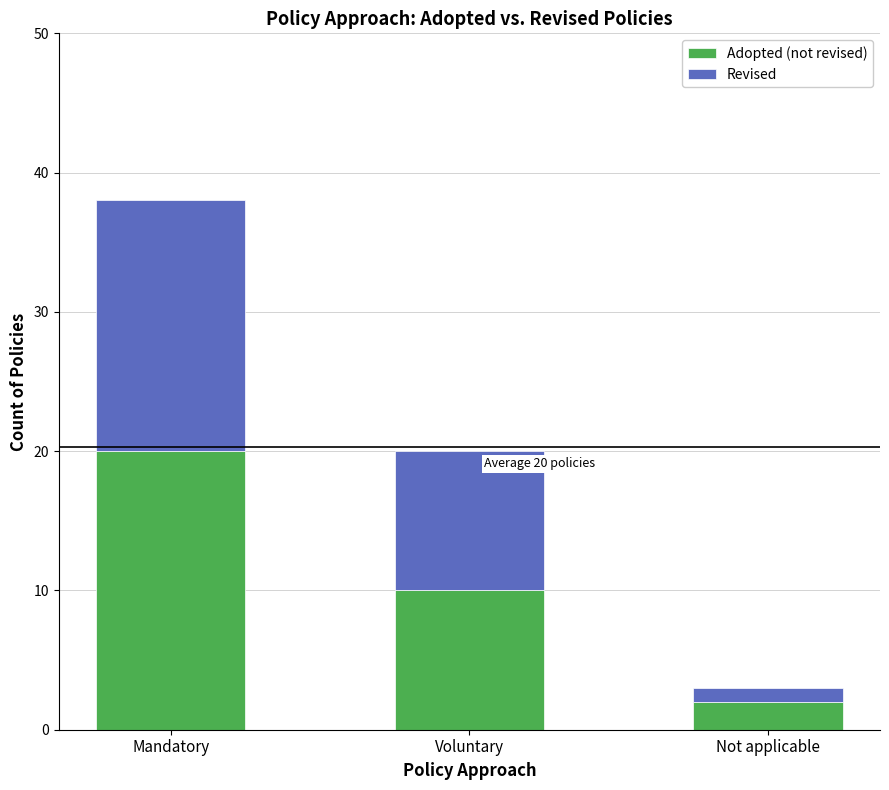

At which category is the sum across all series the highest?

Mandatory